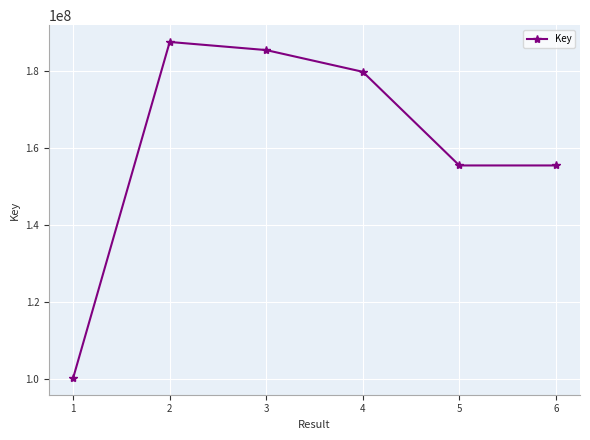

What is the greatest value displayed?

187582172